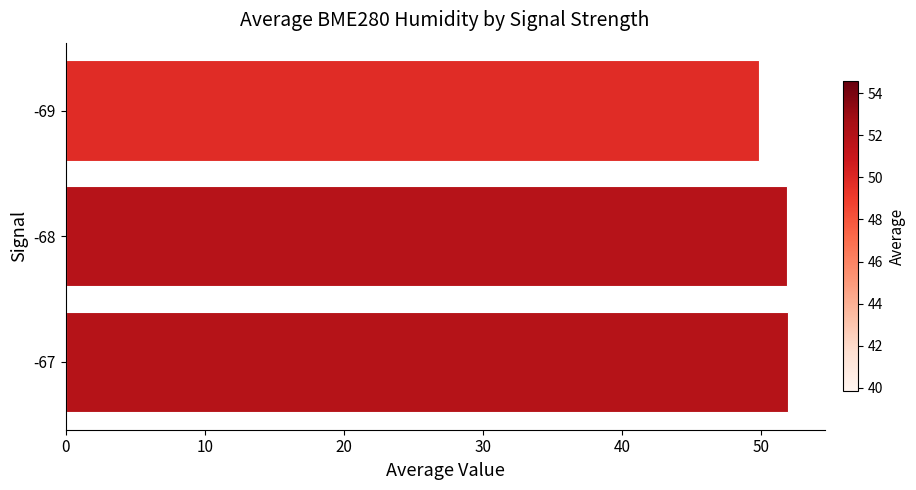

Is it true that the value at -67 is 13.9?

False